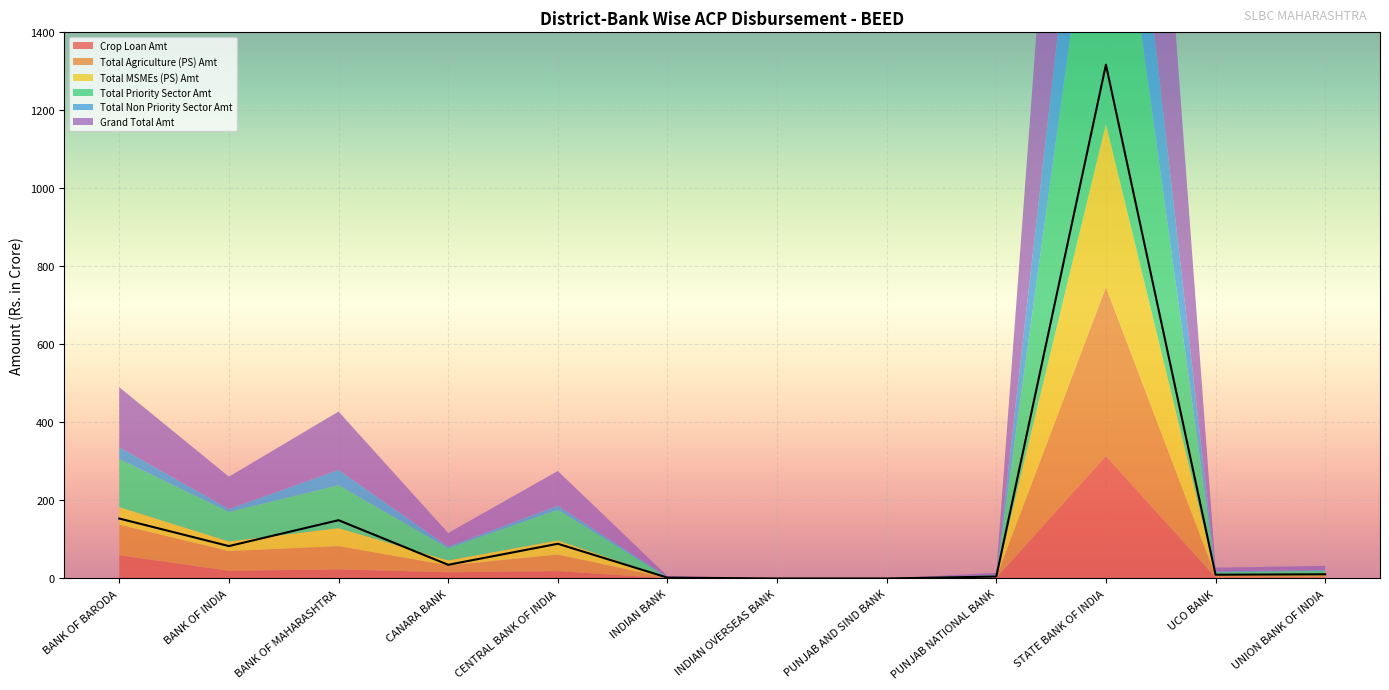

Reading left to right, what are all the values shown in this chart?

Crop Loan Amt: 59.6	19.8	23.3	15.9	18.9	0.7	0.0	0.0	1.6	314.0	2.8	2.5
Total Agriculture (PS) Amt: 78.3	50.6	59.8	17.7	42.4	0.7	0.0	0.0	1.8	433.0	3.9	3.3
Total MSMEs (PS) Amt: 45.0	24.5	45.9	12.8	36.2	0.3	0.0	0.0	1.1	418.1	1.7	5.3
Total Priority Sector Amt: 123.5	75.6	110.2	31.2	78.7	1.0	0.0	0.0	3.6	890.1	7.6	8.7
Total Non Priority Sector Amt: 30.2	7.4	39.2	3.9	10.3	1.2	0.0	0.0	1.4	426.9	2.1	2.0
Grand Total Amt: 153.7	83.1	149.4	35.1	89.0	2.2	0.0	0.0	5.0	1317.0	9.7	10.7